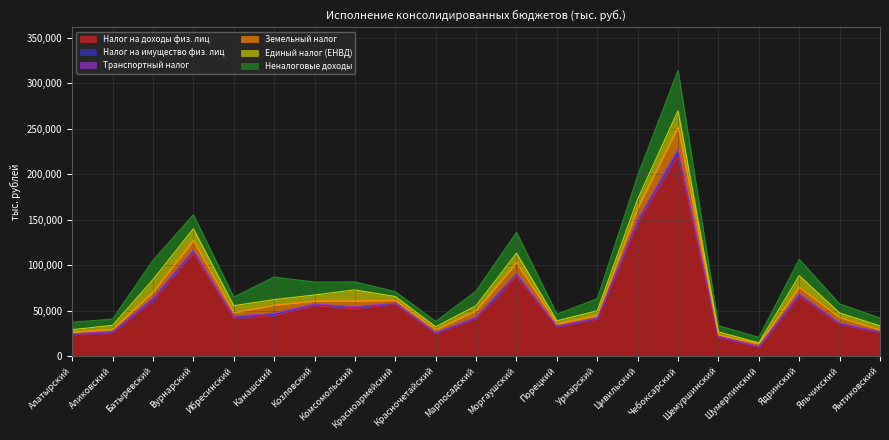

Between Яльчикский and Комсомольский, which is larger?

Комсомольский